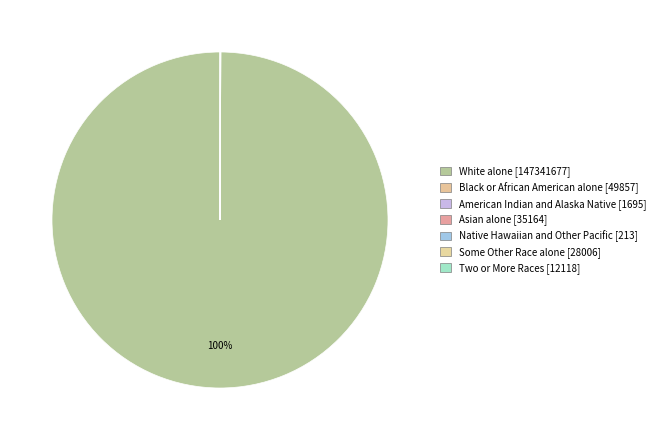

Which category has the biggest portion of the pie?

White alone